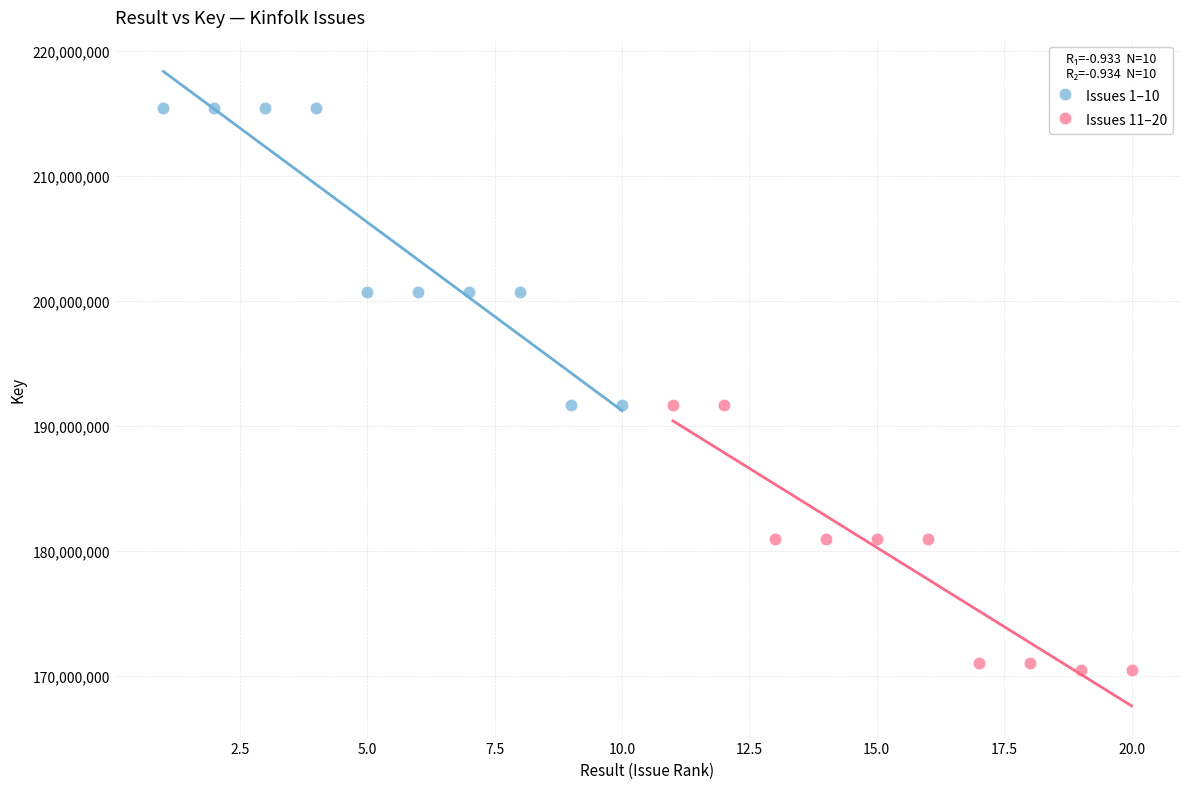

Which series contains the highest Y value?

Issues 1–10